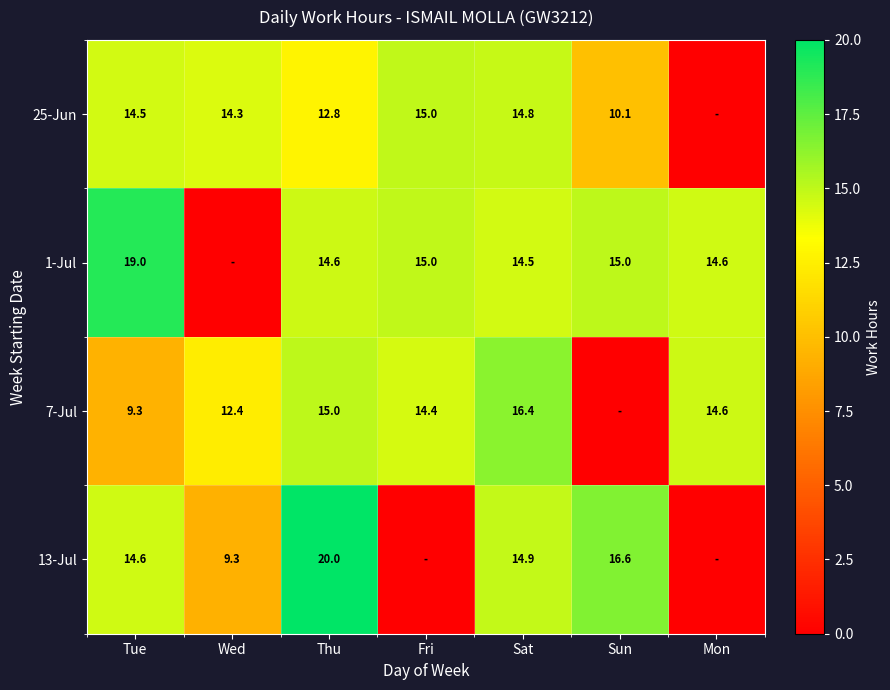

At Sat, list the series in order from smallest to largest.

1-Jul, 25-Jun, 13-Jul, 7-Jul